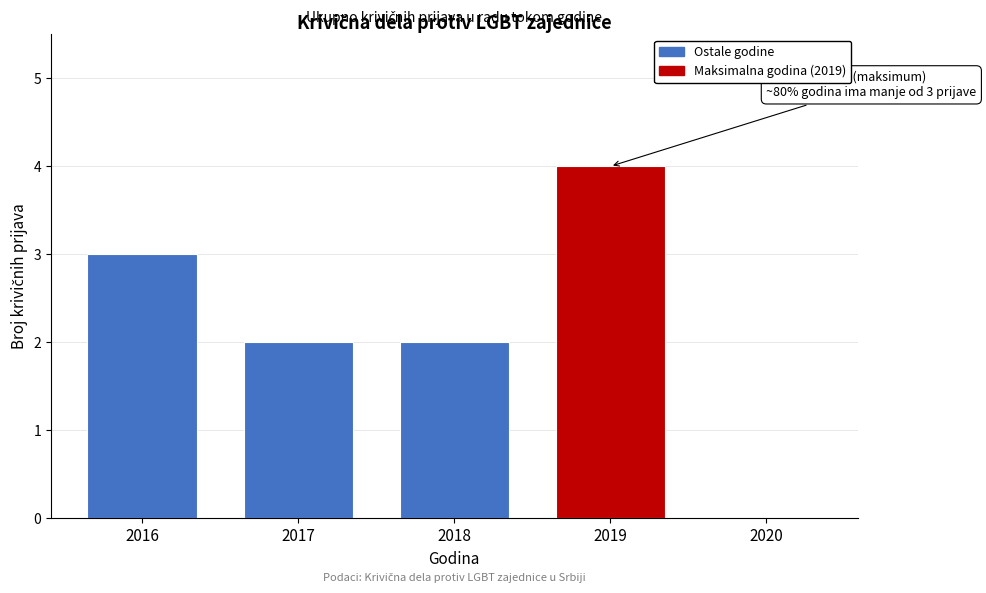

Reading left to right, extract all data points from this chart.

2016=3	2017=2	2018=2	2019=4	2020=0